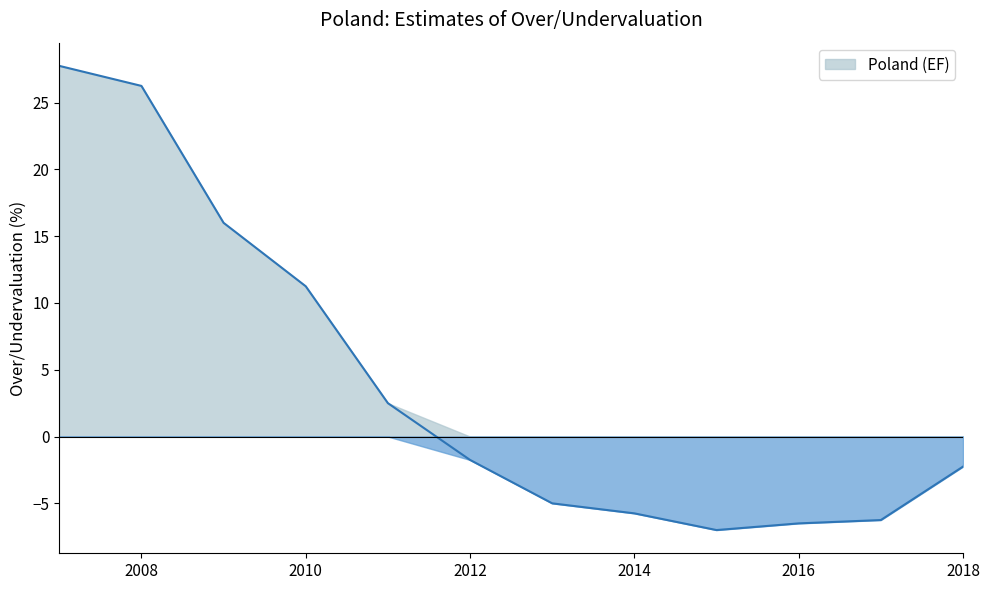

Is it true that the value at 2014 is -5.8?

True